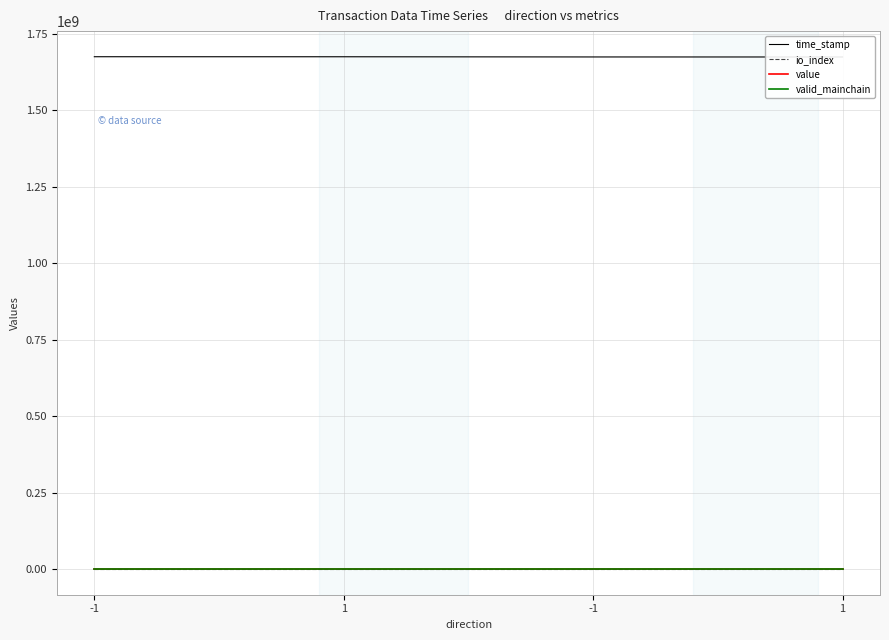

What is the difference between the maximum and minimum values in the value series?

0.5